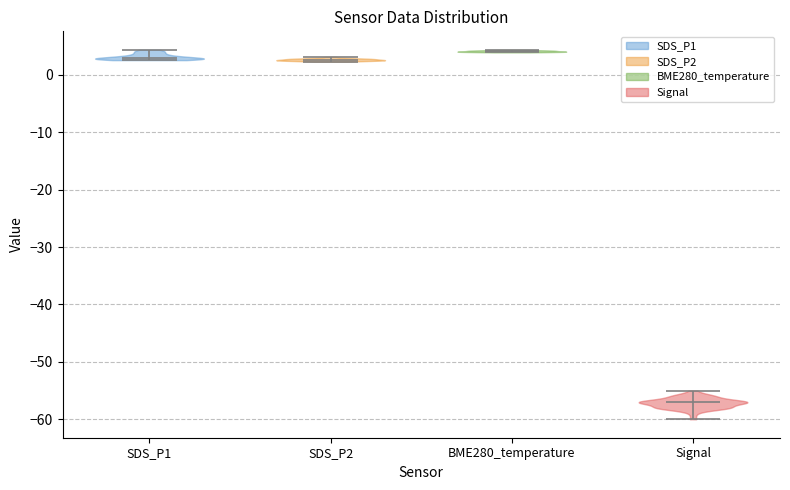

Reading left to right, read every violin against the y-axis: where its median line is, and the lowest and highest points it reaches. The values are not printed on the chart, so give them approximately, as read against the axis.

SDS_P1: median line 3, lowest point 3, highest point 4
SDS_P2: median line 3, lowest point 2, highest point 3
BME280_temperature: median line 4, lowest point 4, highest point 4
Signal: median line -57, lowest point -60, highest point -55